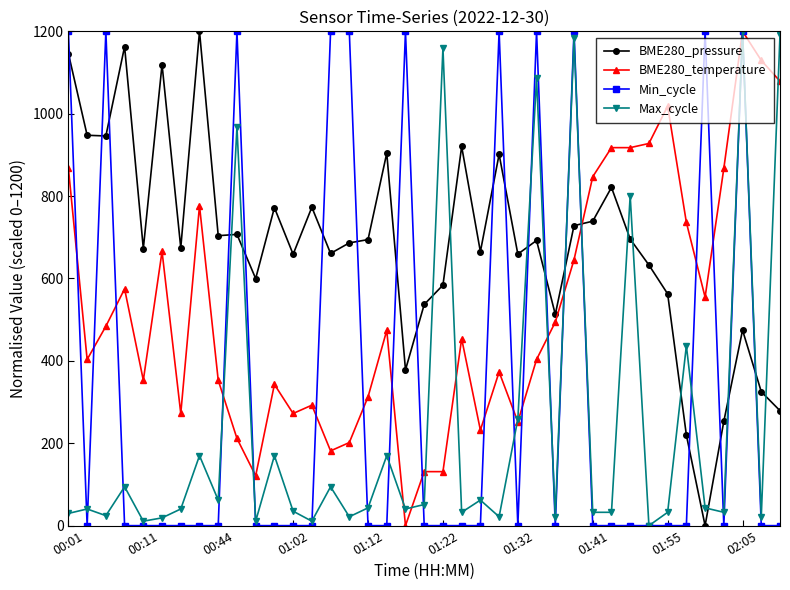

What is the greatest value displayed?

1200.0